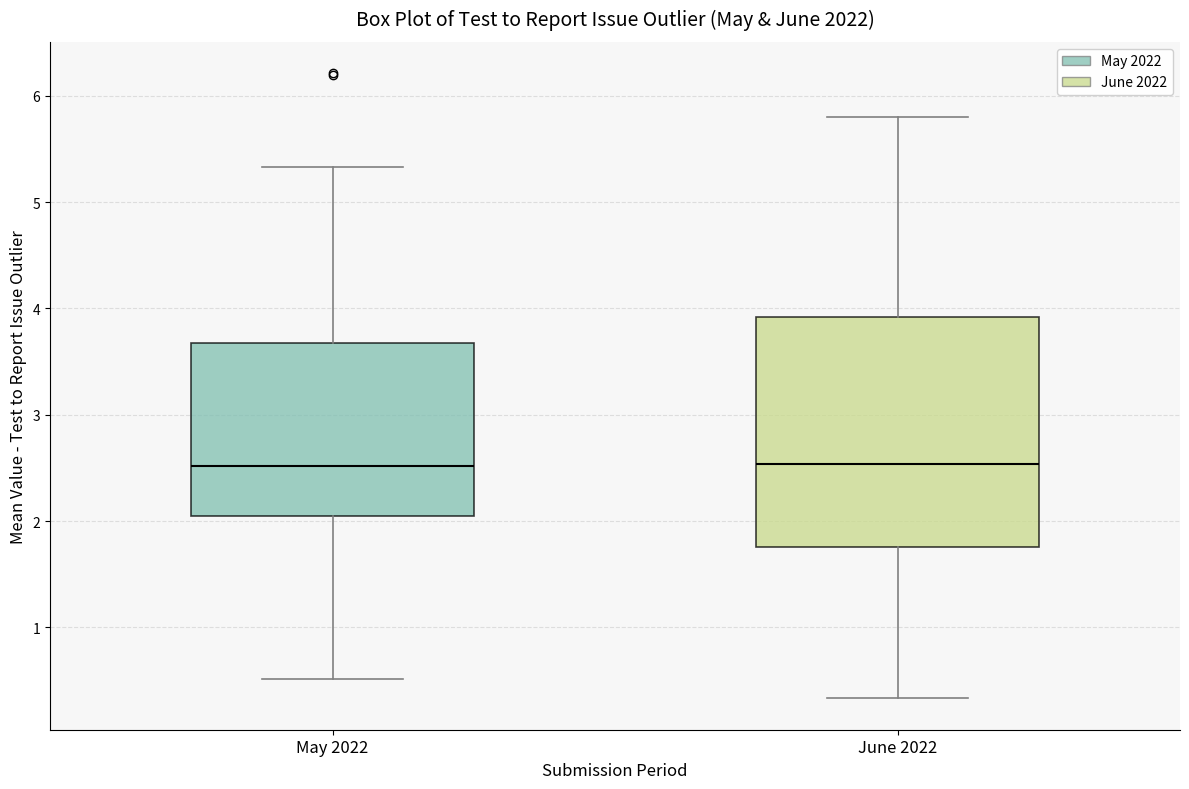

Reading left to right, transcribe this box plot: for each box, give where its median line is, the range the box spans, and where its two whiskers end, as read against the y-axis. The values are not printed on the chart, so give them approximately, as read against the axis.

May 2022: median 2.5, box 2.0 to 3.7, whiskers 0.5 to 5.3
June 2022: median 2.5, box 1.8 to 3.9, whiskers 0.3 to 5.8